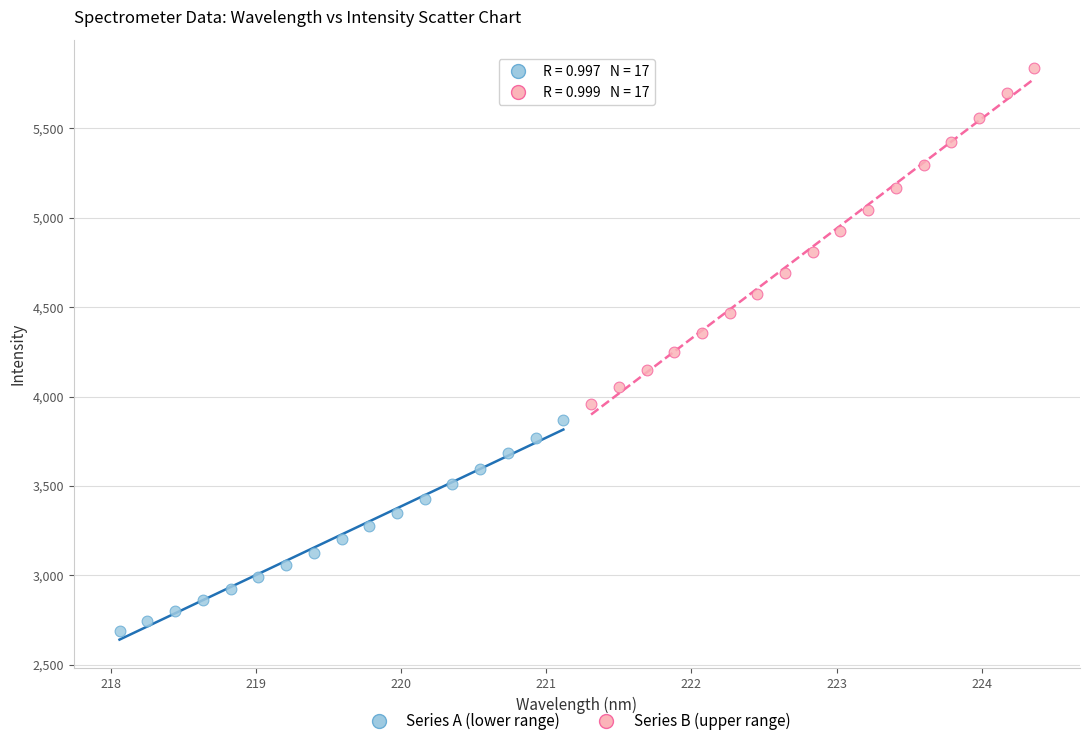

What are all the series names shown in the legend?

Series A (lower range), Series B (upper range)